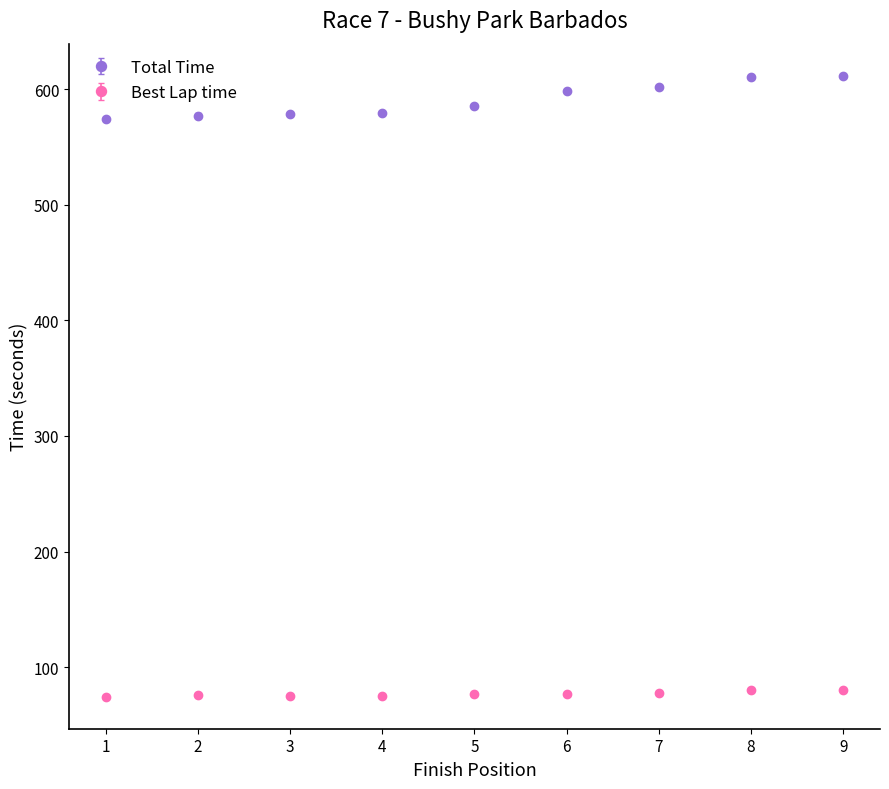

What is the difference between the maximum and minimum values in the Total Time series?

36.5